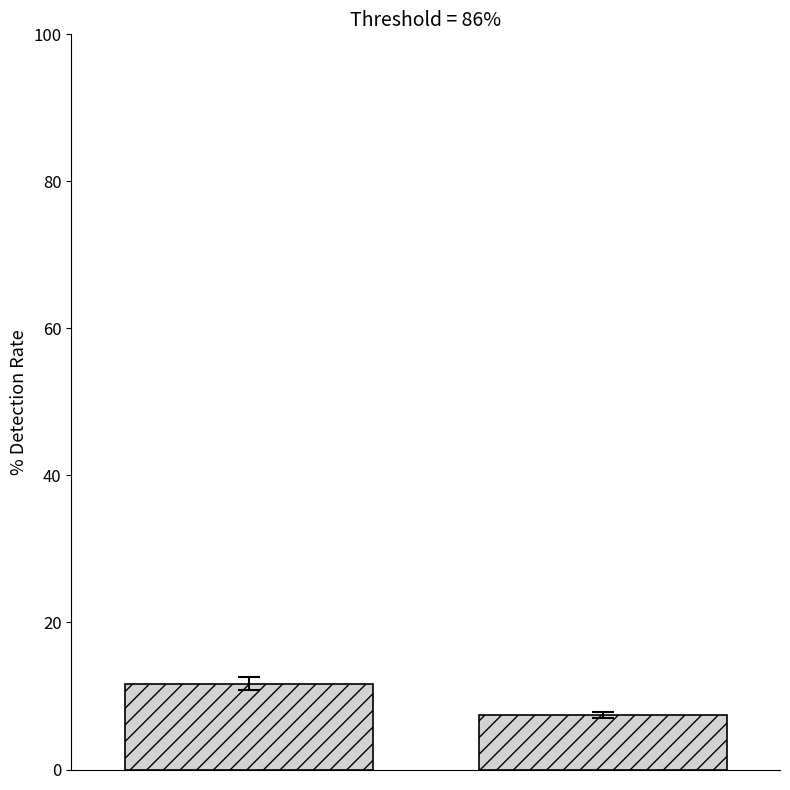

What is the value of the 1st bar from the left?

11.7